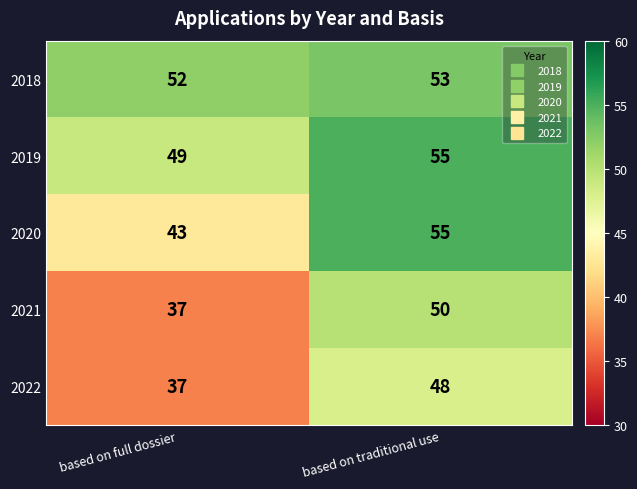

At which label does 2021 reach its peak?

based on traditional use